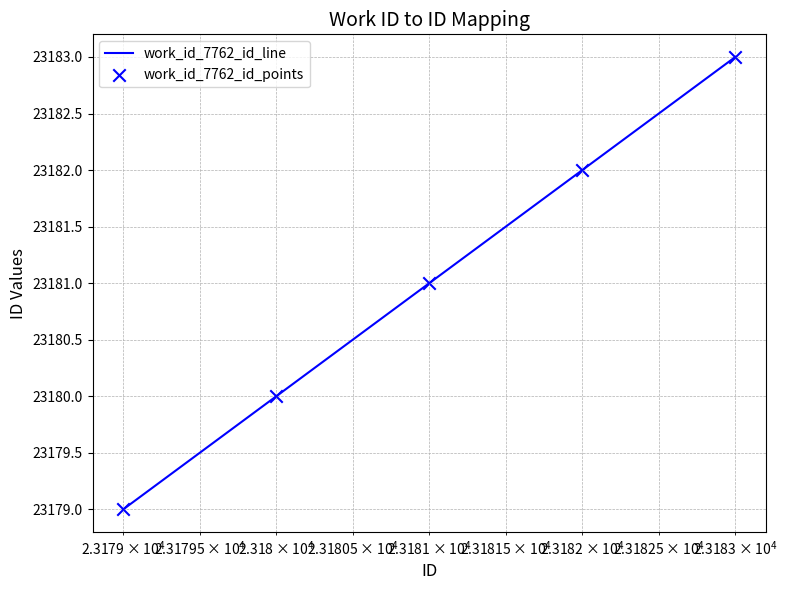

True or false: the data has more than 0 interior local peaks.

False